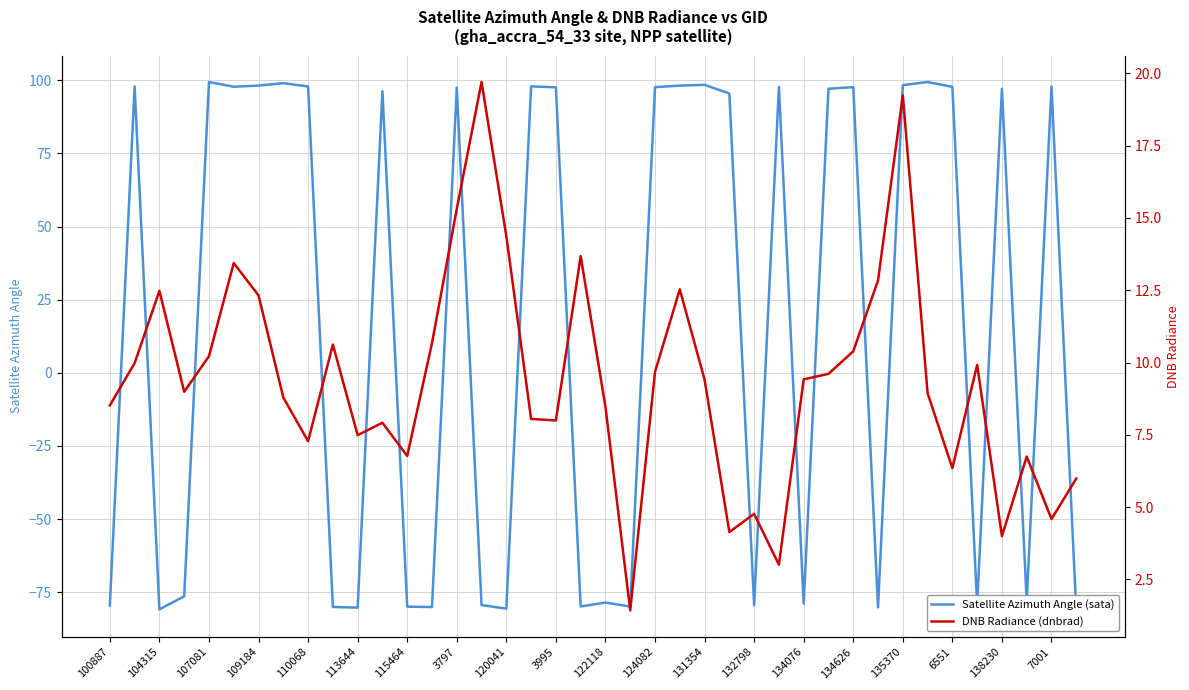

Which series ends up on top after the final intersection of DNB Radiance (dnbrad) and Satellite Azimuth Angle (sata)?

DNB Radiance (dnbrad)